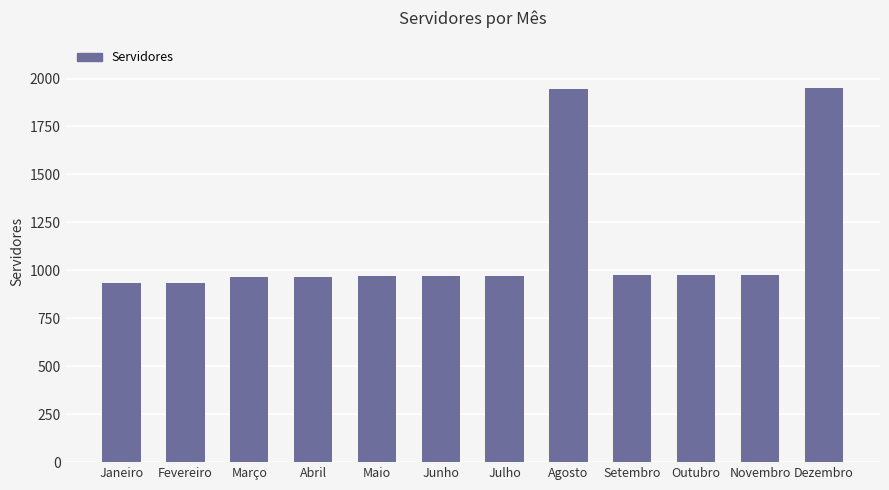

What is the approximate value at Outubro, to the nearest 100?

1000